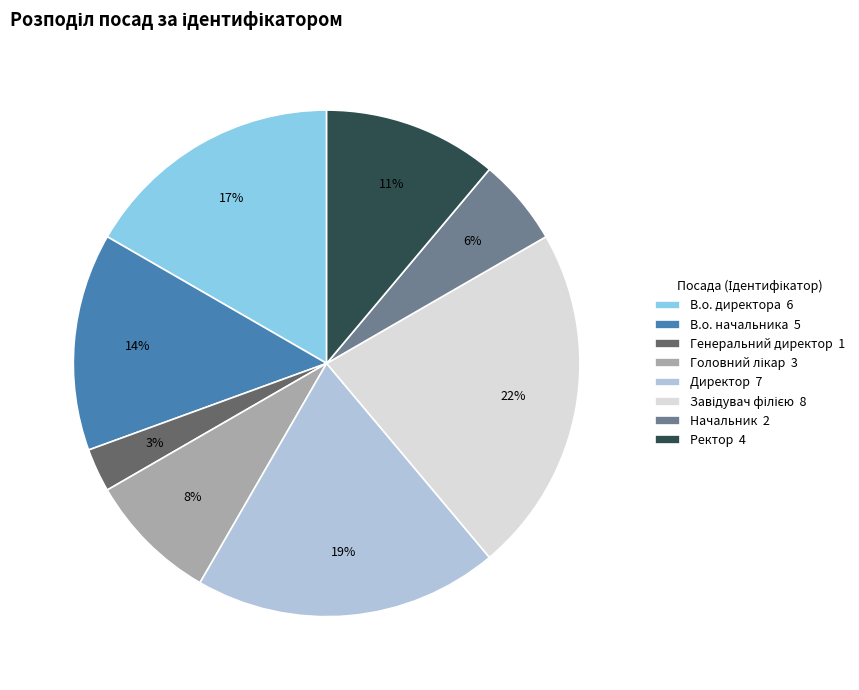

Is it true that Ректор 4 is 11% of the pie?

True